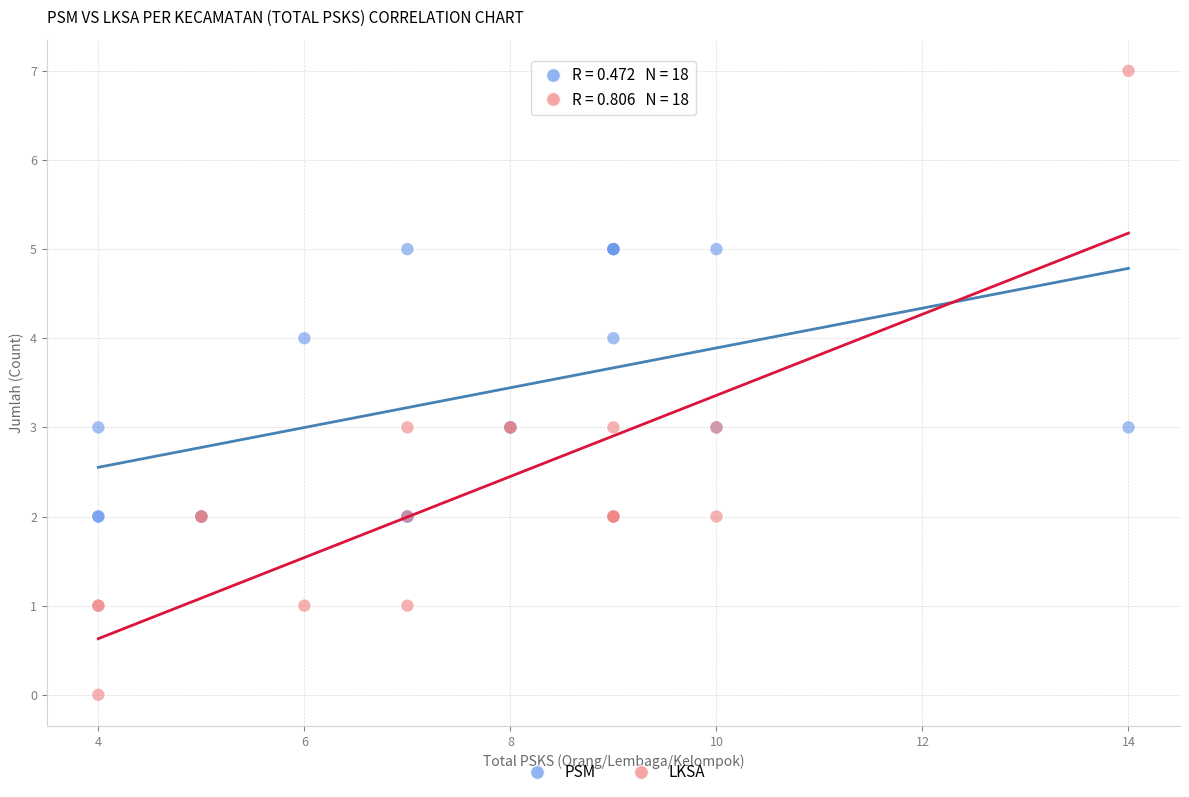

Which series has the widest spread of Y values?

LKSA